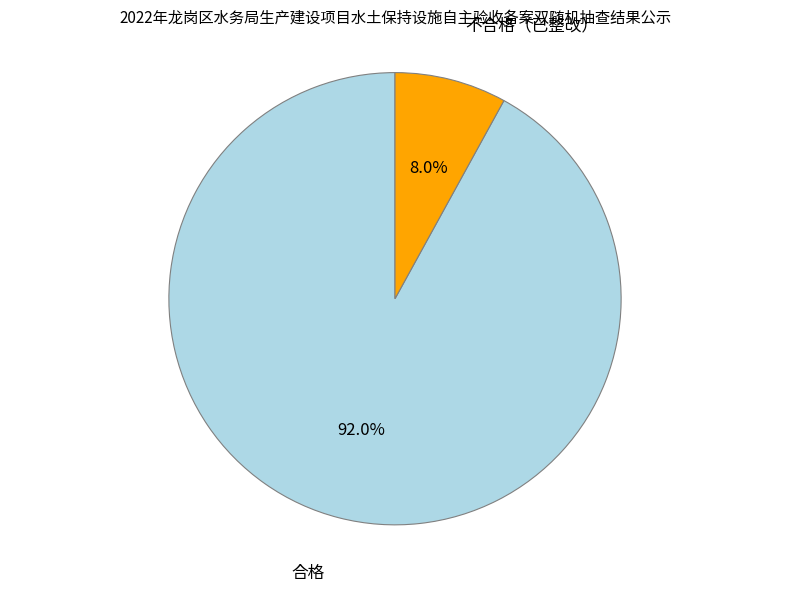

Is there a majority slice in this chart?

Yes